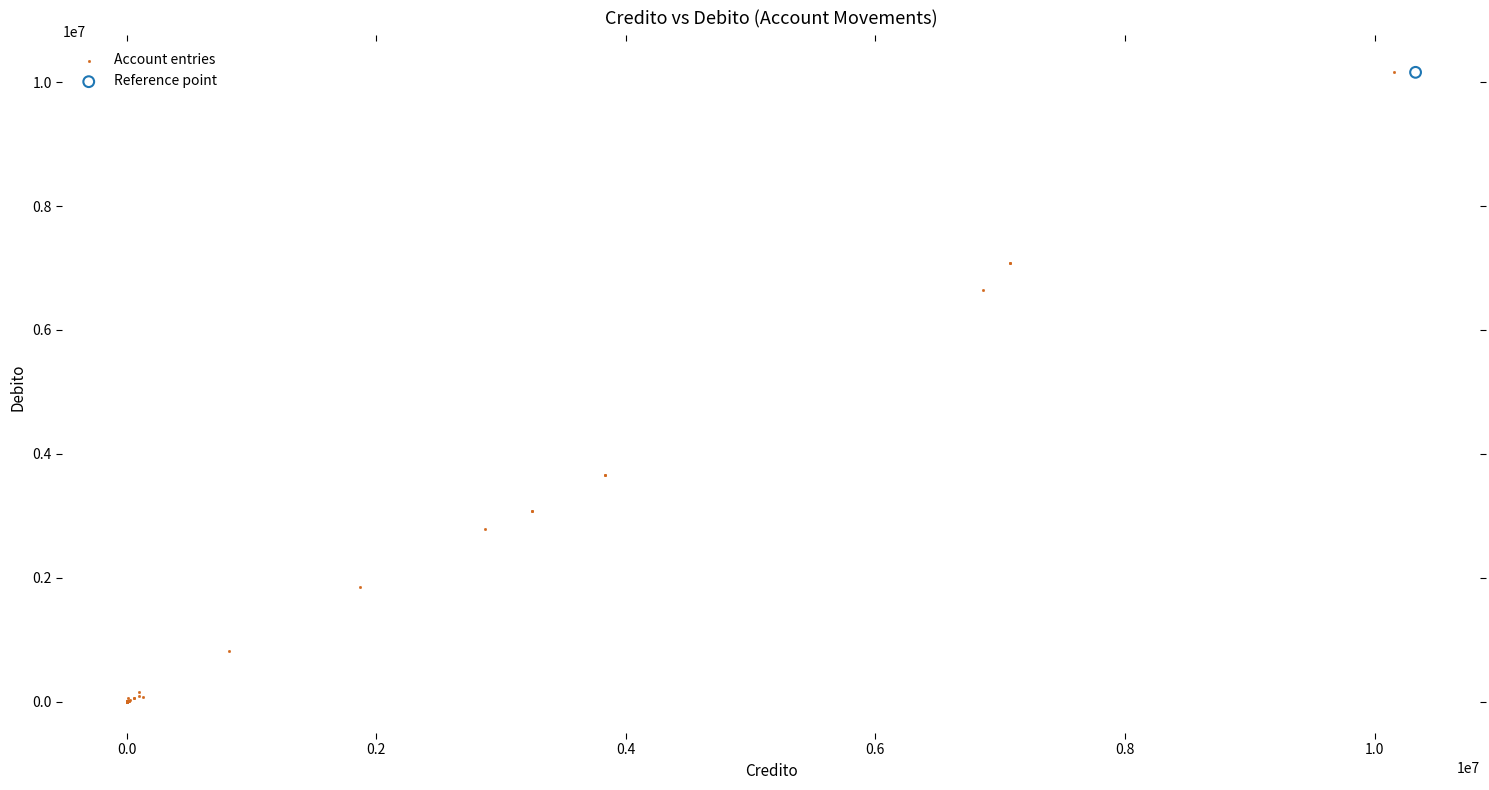

What are all the series names shown in the legend?

Account entries, Reference point